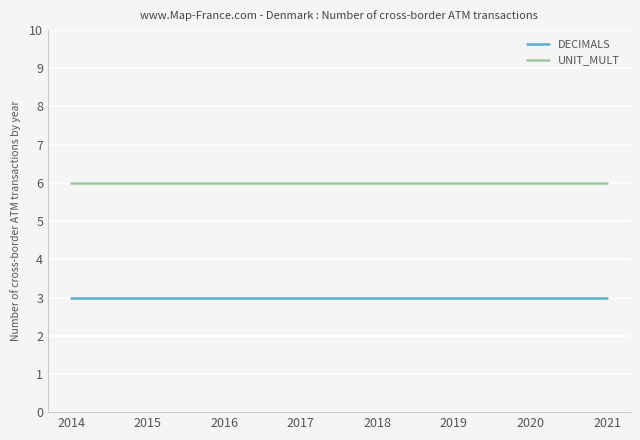

What is the sum of all UNIT_MULT values?

48